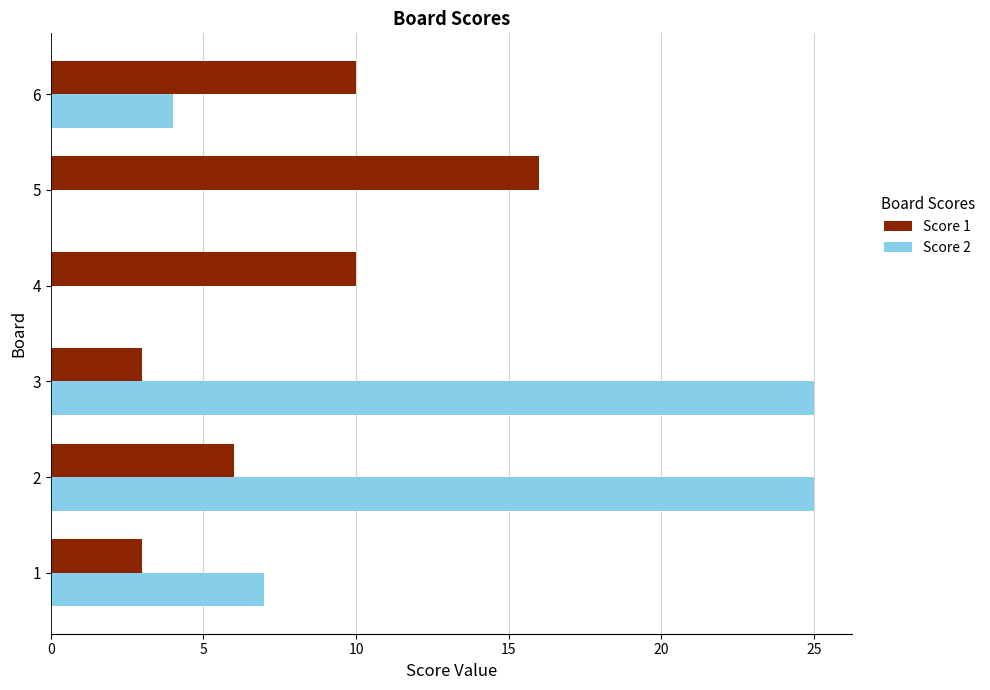

What is the sum of all Score 2 values?

61